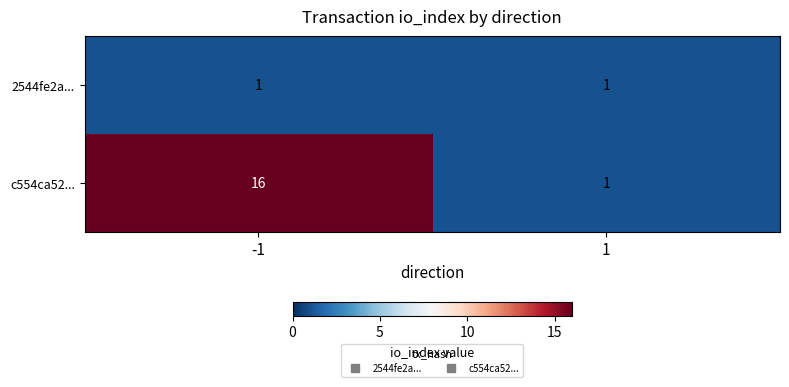

What is the spread (max minus min) of values at -1?

15